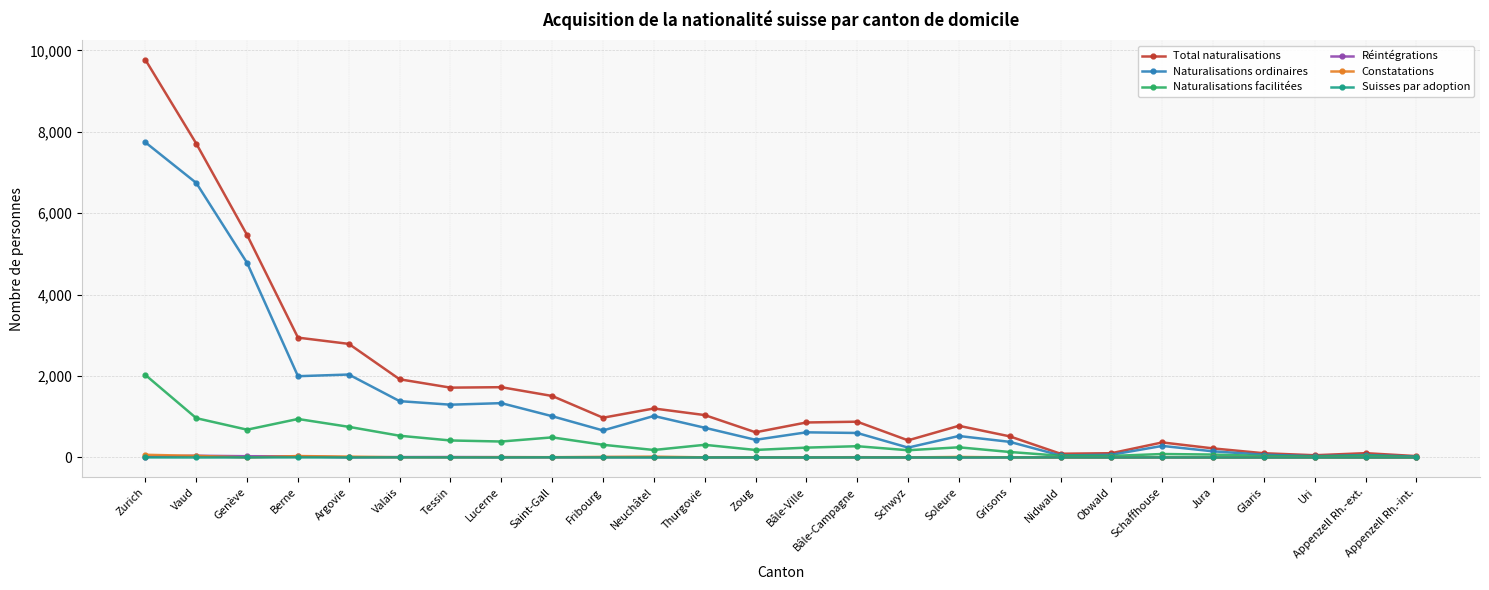

True or false: Réintégrations has more than 2 points higher than both neighbors.

True